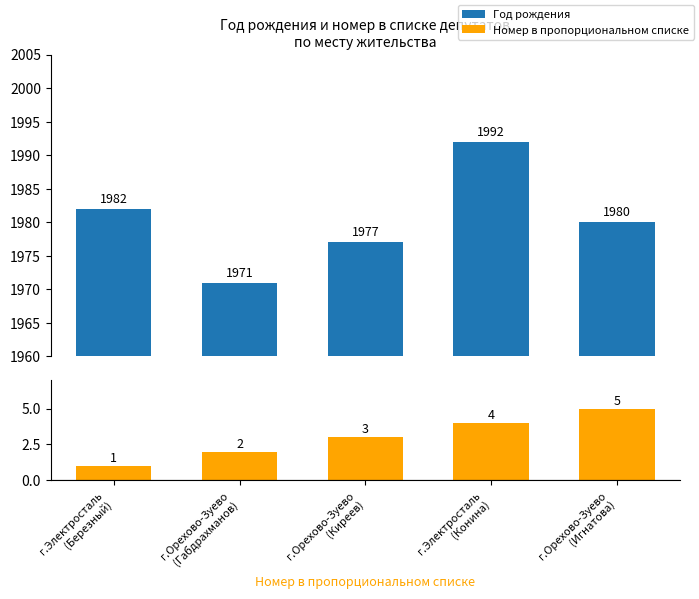

True or false: Номер в пропорциональном списке has a value of 1 at г.Электросталь
(Березный).

True